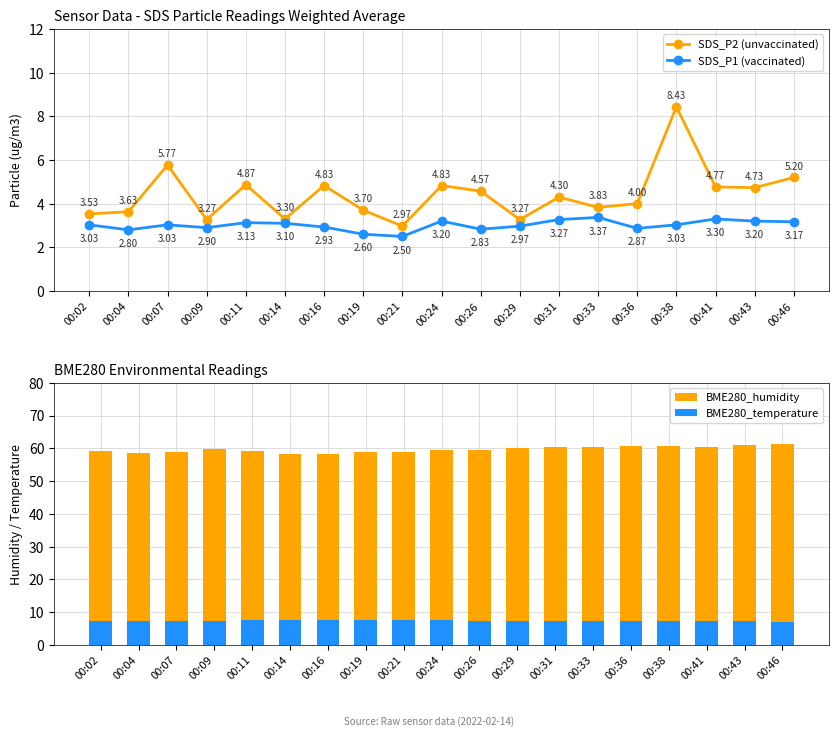

Is it true that BME280_humidity equals 59.5 at 00:26?

True